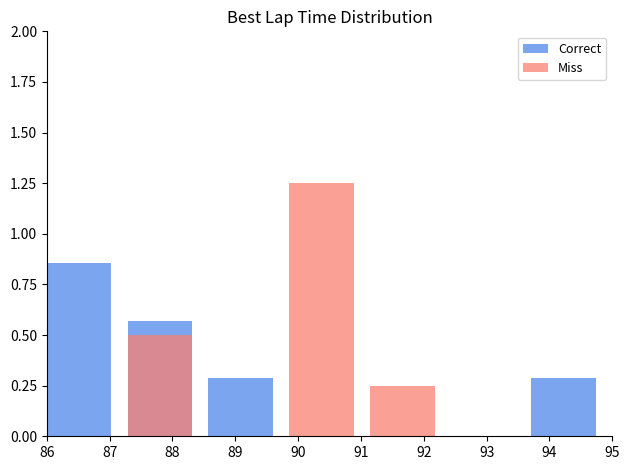

What is the sum of all Miss values?

2.0